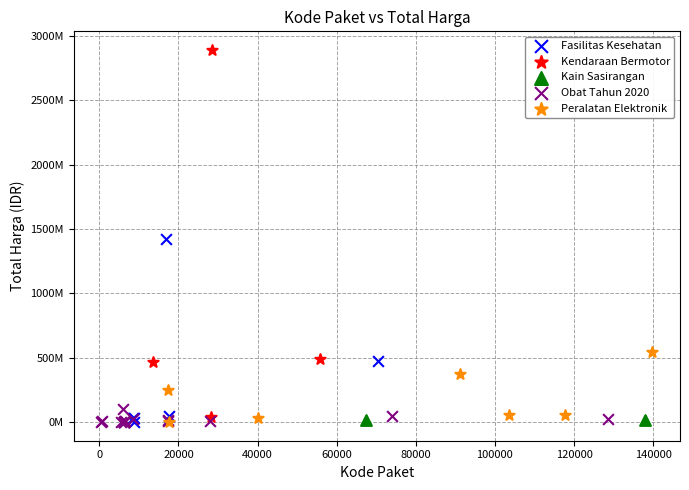

Which series contains the highest Y value?

Kendaraan Bermotor